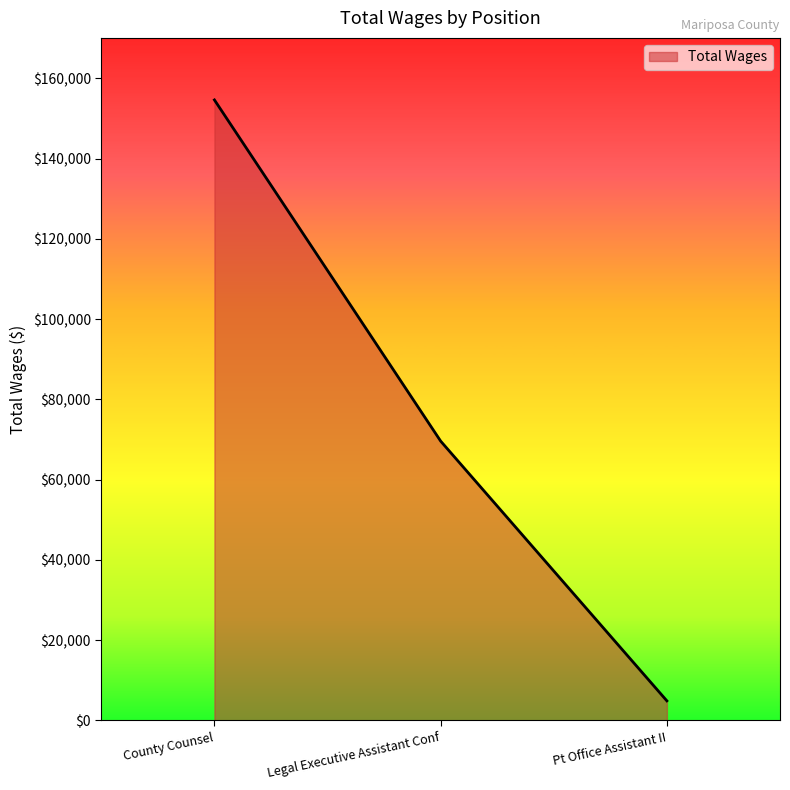

Where is the data nearest to the value 79749?

Legal Executive Assistant Conf